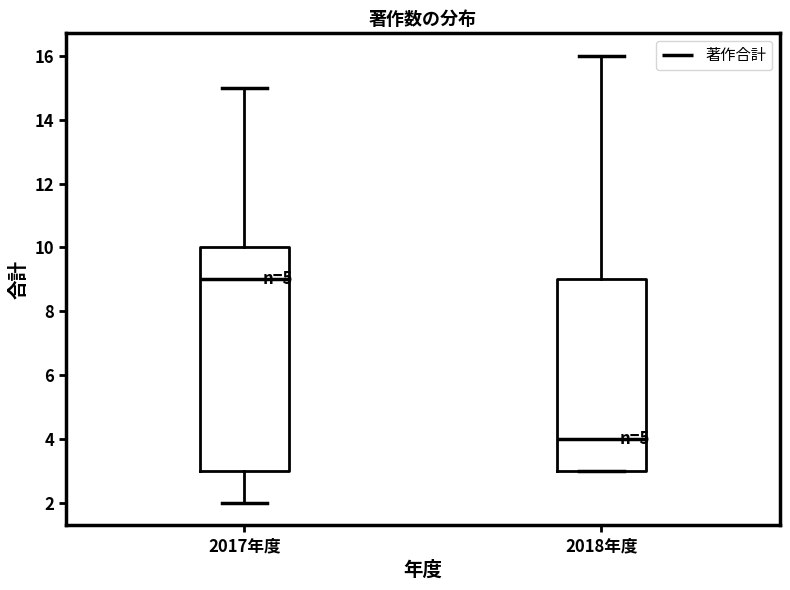

Where is the upper edge of the box for 2018年度 on the y-axis? The values are not printed on the chart, so give them approximately, as read against the axis.

9